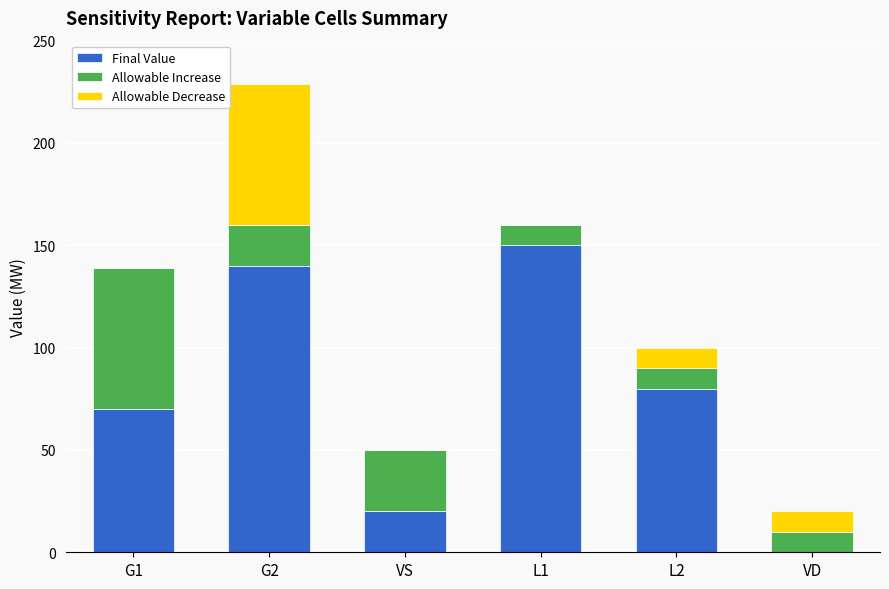

What is the sum of all Final Value values?

460